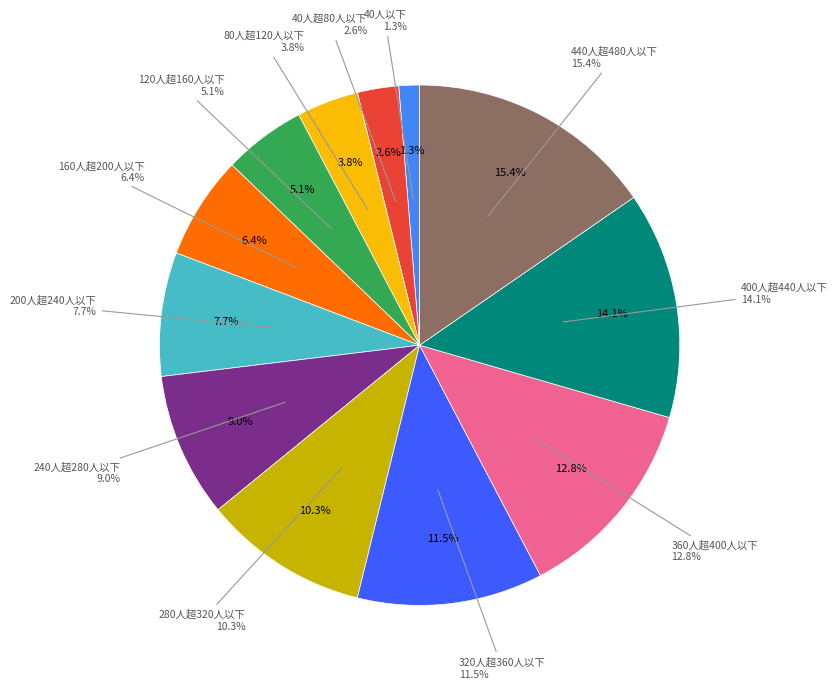

Does any single category account for the majority?

No